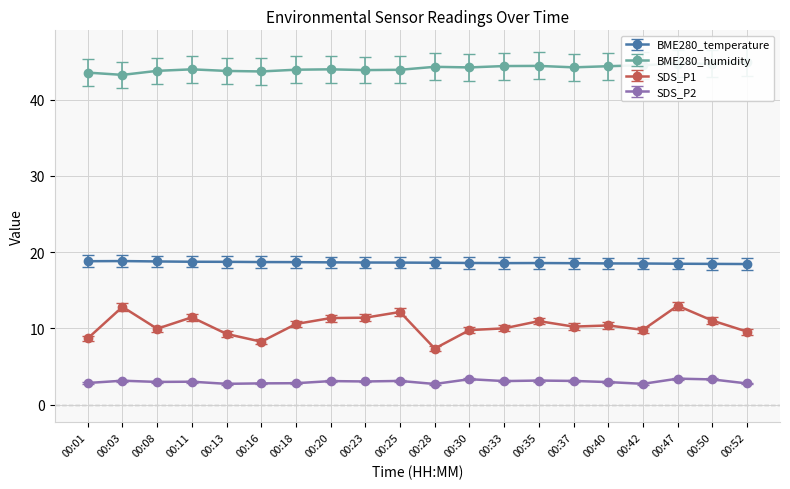

How many lines are shown in the chart?

4